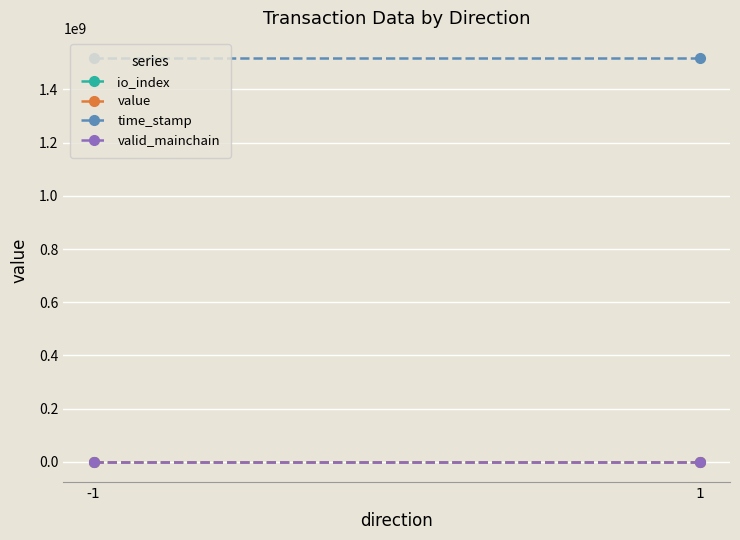

What is the difference between the highest and lowest values at 1?

1518089146.5